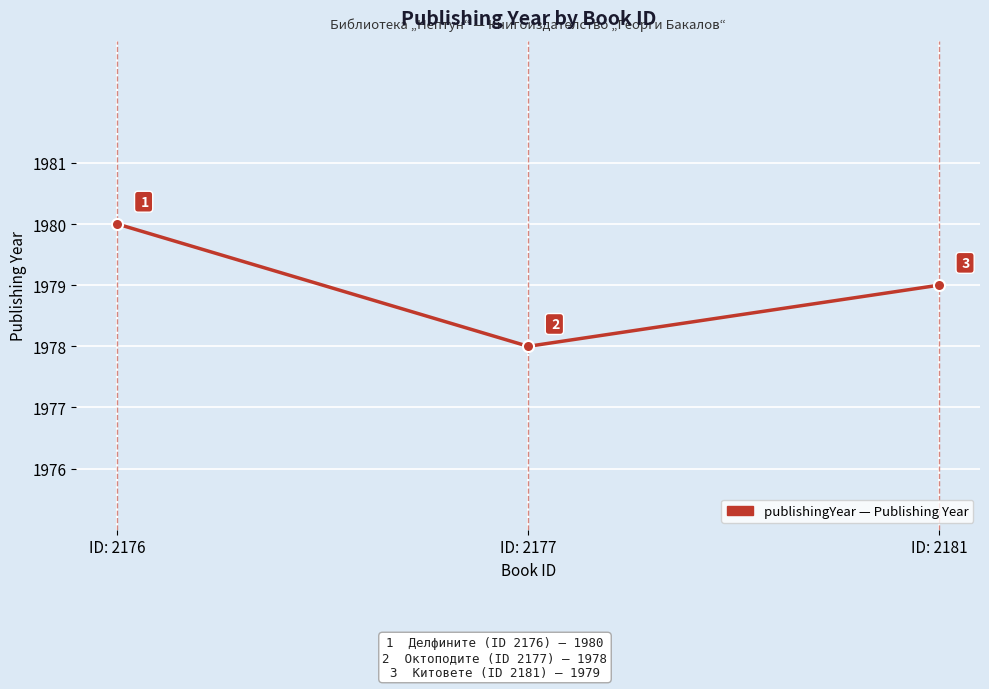

What is the ratio of the value at ID: 2177 to the value at ID: 2176?

1.0